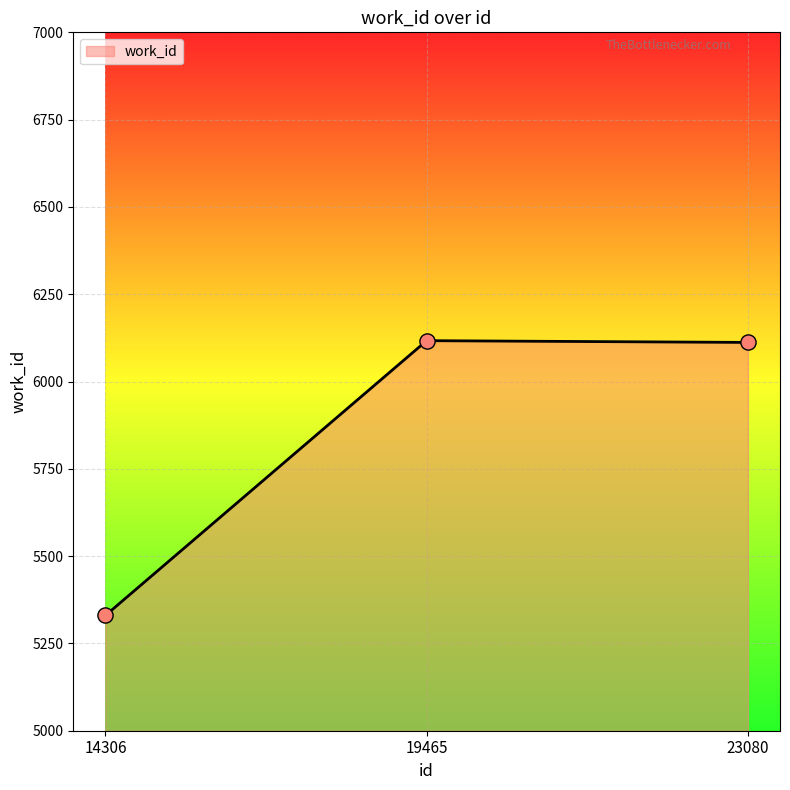

What is the change in value from 14306 to 19465?

+787